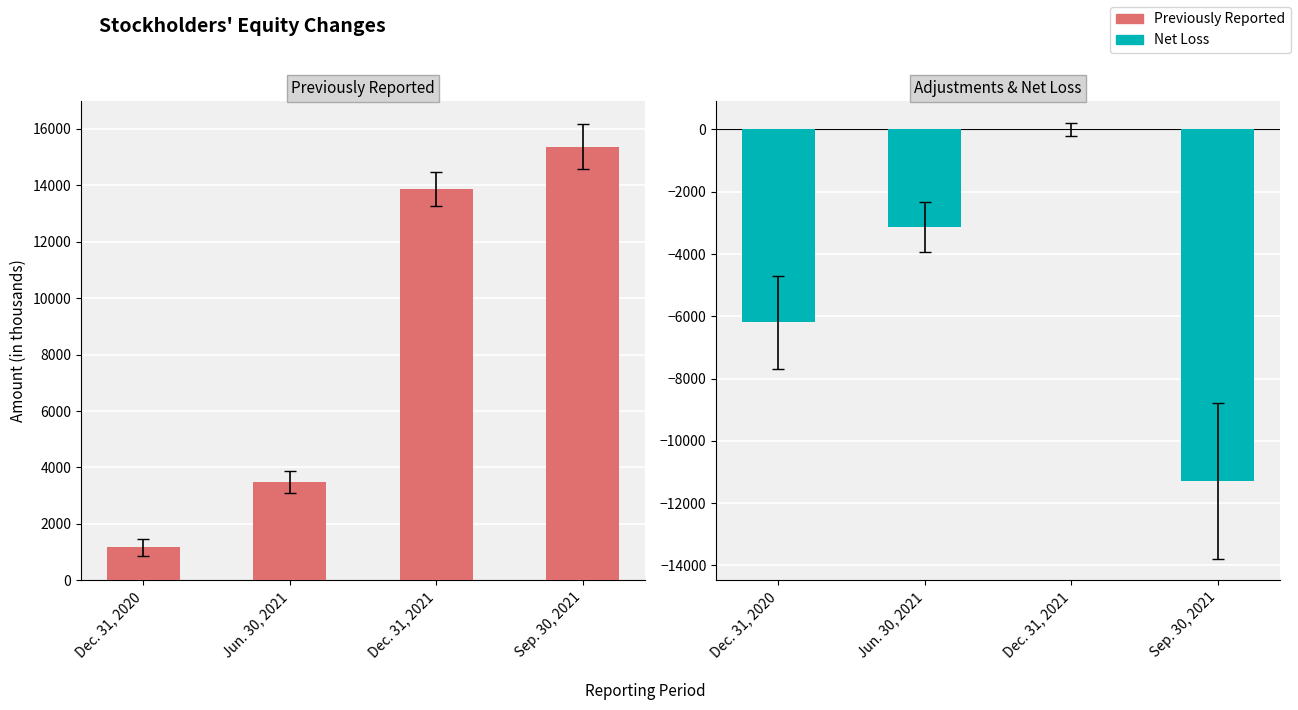

What is the average value of the Net Loss series?

-5153